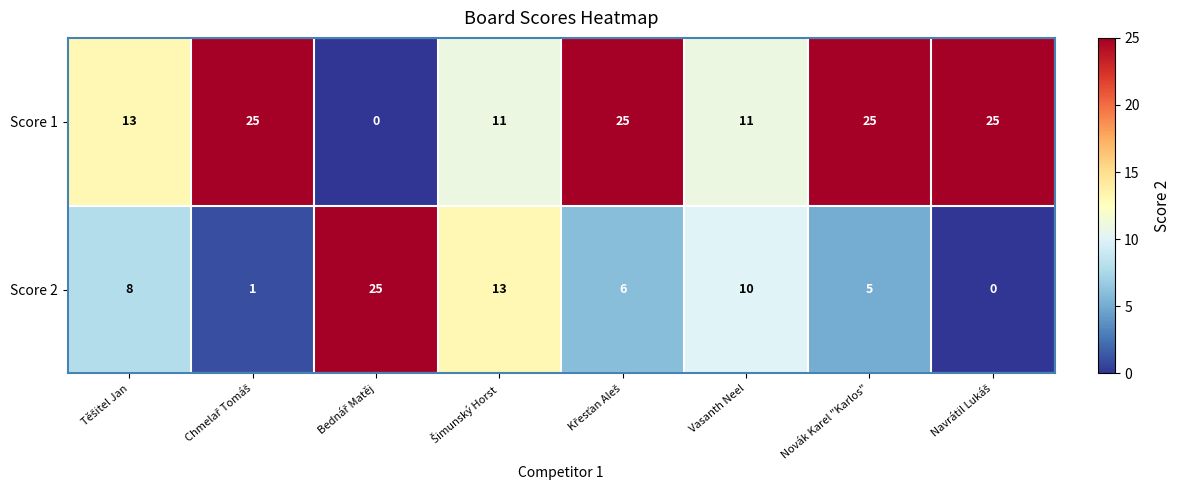

Reading left to right, what are all the values shown in this chart?

Score 1: 13	25	0	11	25	11	25	25
Score 2: 8	1	25	13	6	10	5	0